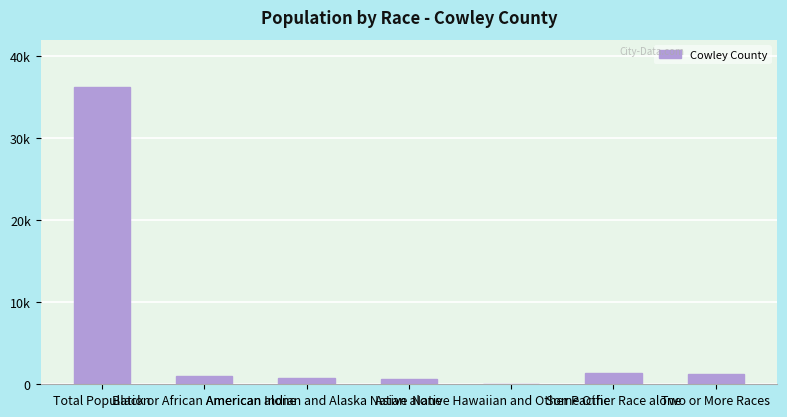

Are the bars horizontal?

No